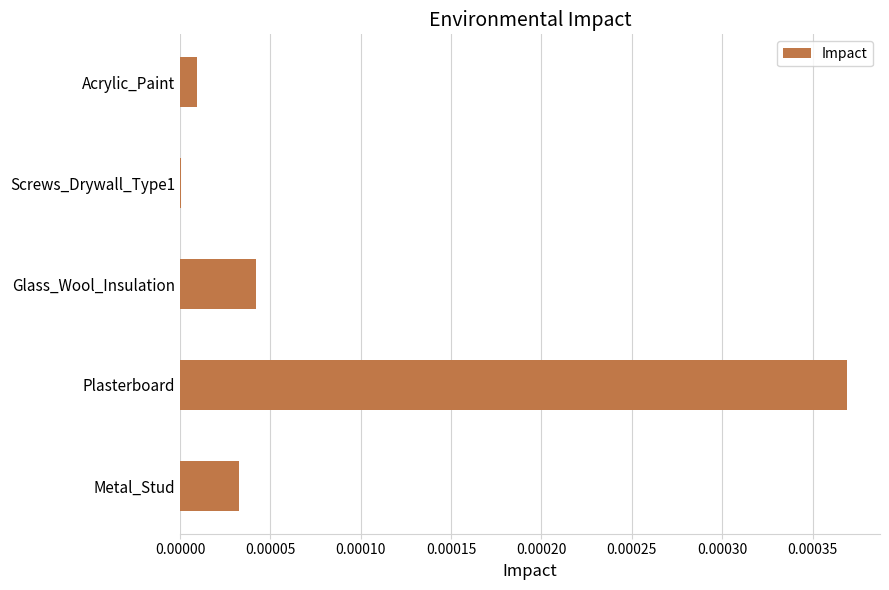

Which has a higher value, Glass_Wool_Insulation or Metal_Stud?

Glass_Wool_Insulation